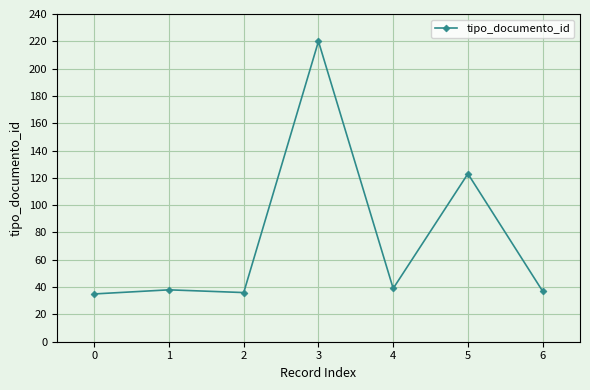

Which category has the highest value across all series?

3